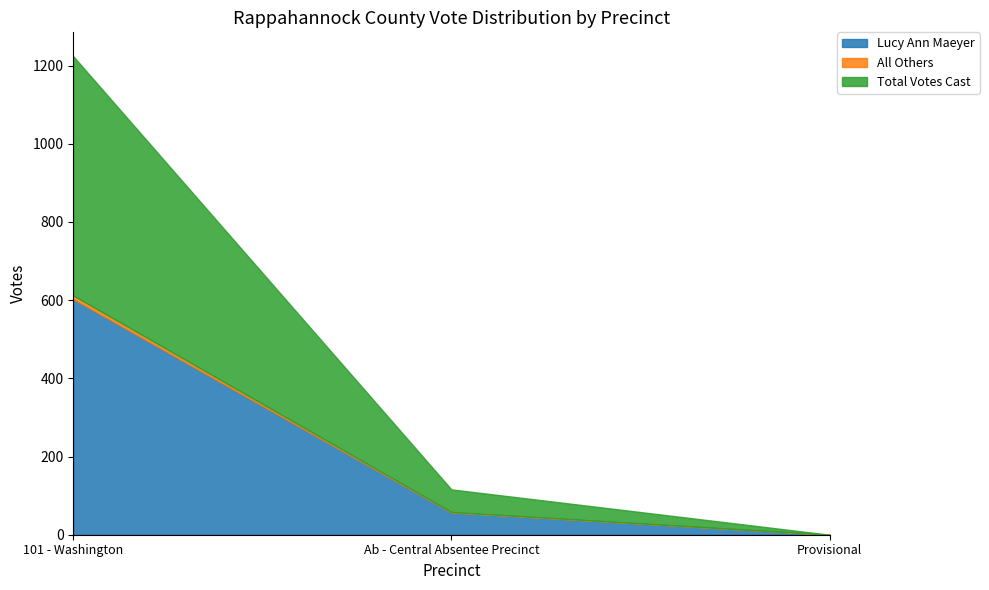

What is the value of the All Others point at the 2nd from the left?

1